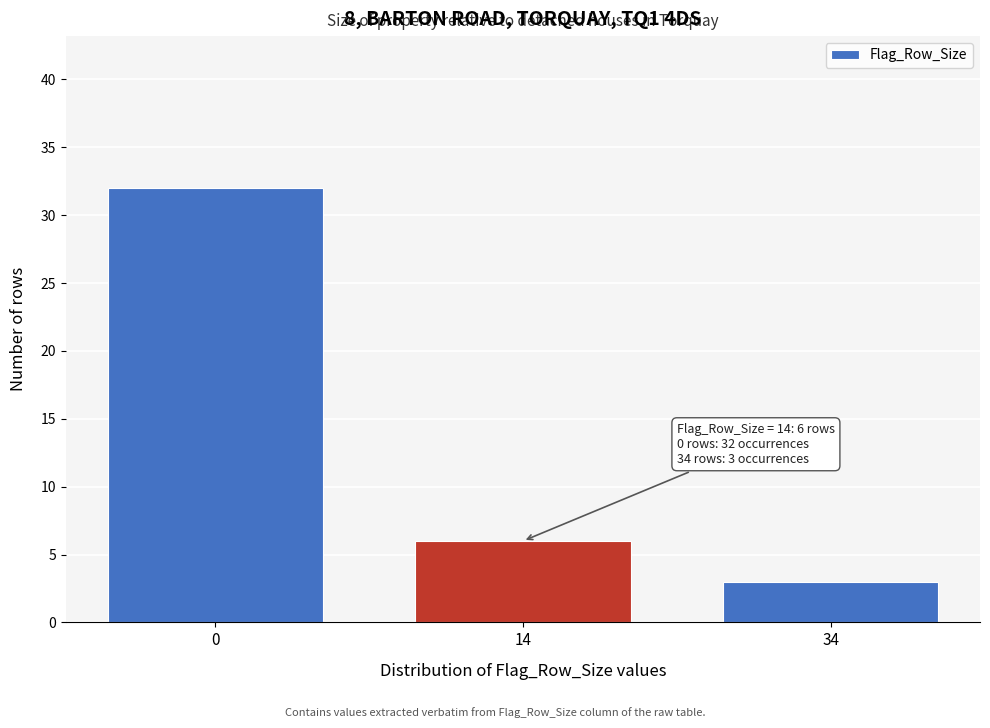

Reading right to left, extract all data points from this chart.

3	6	32